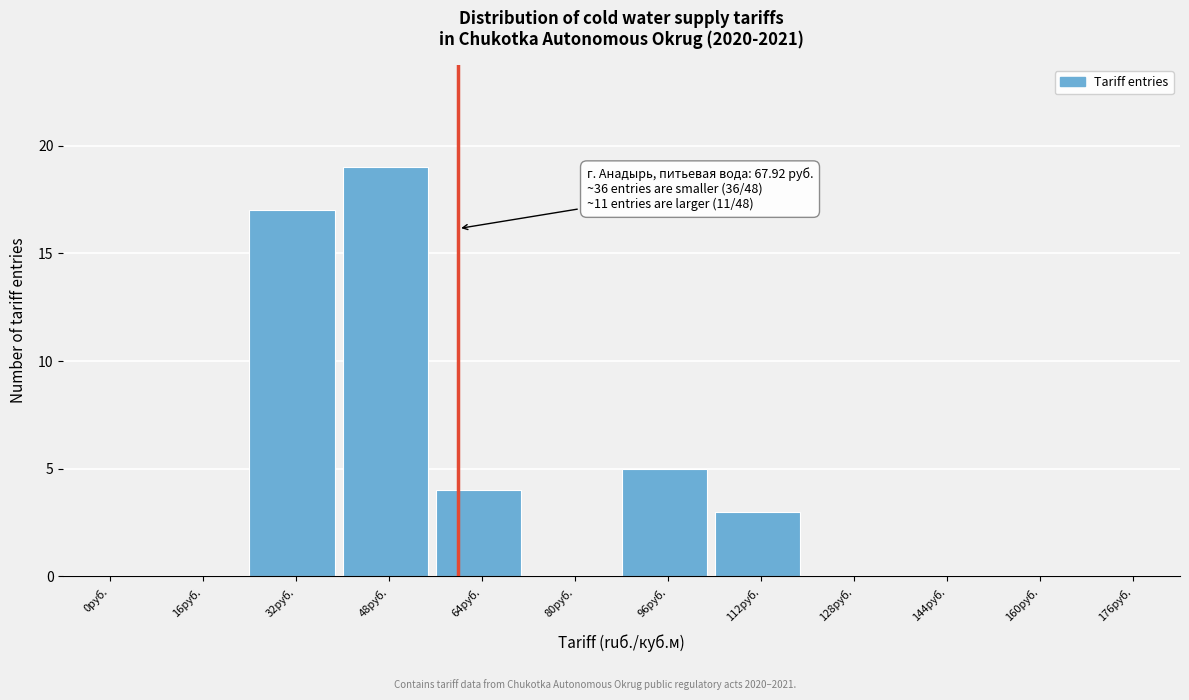

Reading left to right, transcribe all the data shown in this chart.

0руб.=0	16руб.=0	32руб.=17	48руб.=19	64руб.=4	80руб.=0	96руб.=5	112руб.=3	128руб.=0	144руб.=0	160руб.=0	176руб.=0